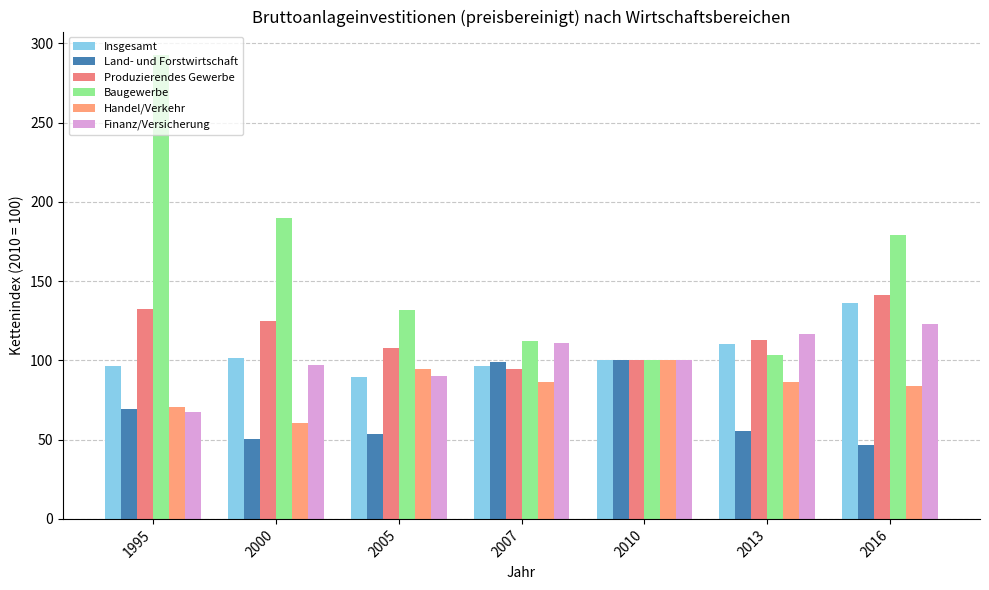

Reading right to left, list all the values displayed in this chart.

Insgesamt: 136.2	110.3	100.0	96.4	89.6	101.2	96.7
Land- und Forstwirtschaft: 46.8	55.6	100.0	99.0	53.3	50.3	69.3
Produzierendes Gewerbe: 141.5	112.7	100.0	94.8	107.5	125.0	132.3
Baugewerbe: 178.9	103.5	100.0	112.3	131.7	189.8	292.8
Handel/Verkehr: 83.6	86.5	100.0	86.6	94.2	60.7	70.4
Finanz/Versicherung: 122.9	116.9	100.0	111.2	90.0	97.0	67.6